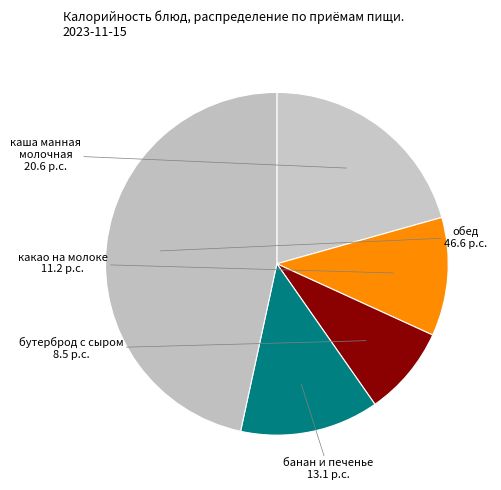

How many slices are in this pie chart?

5